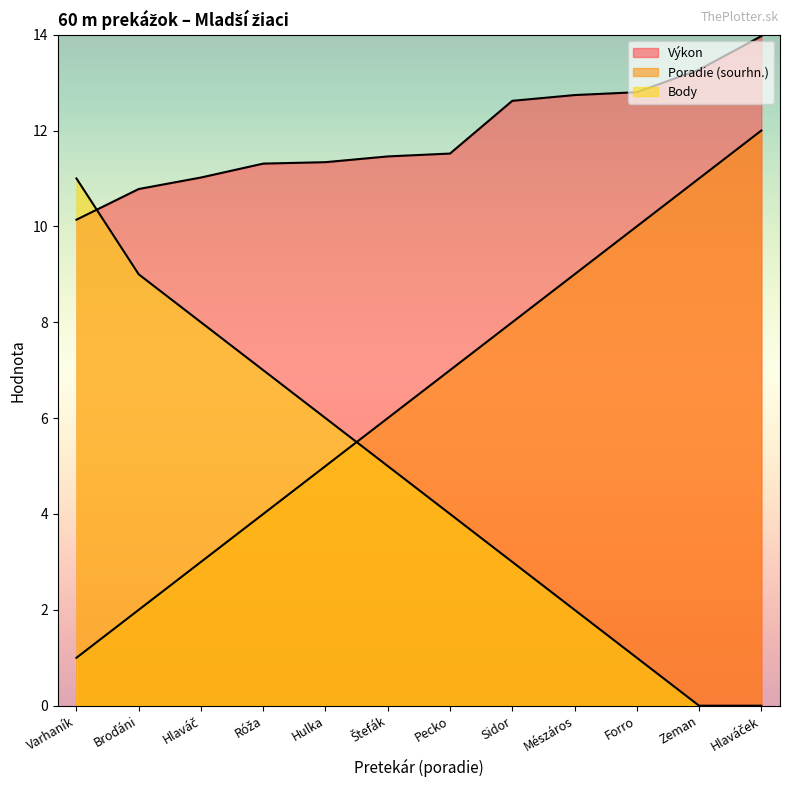

Does the chart display data point markers on the line(s)?

No